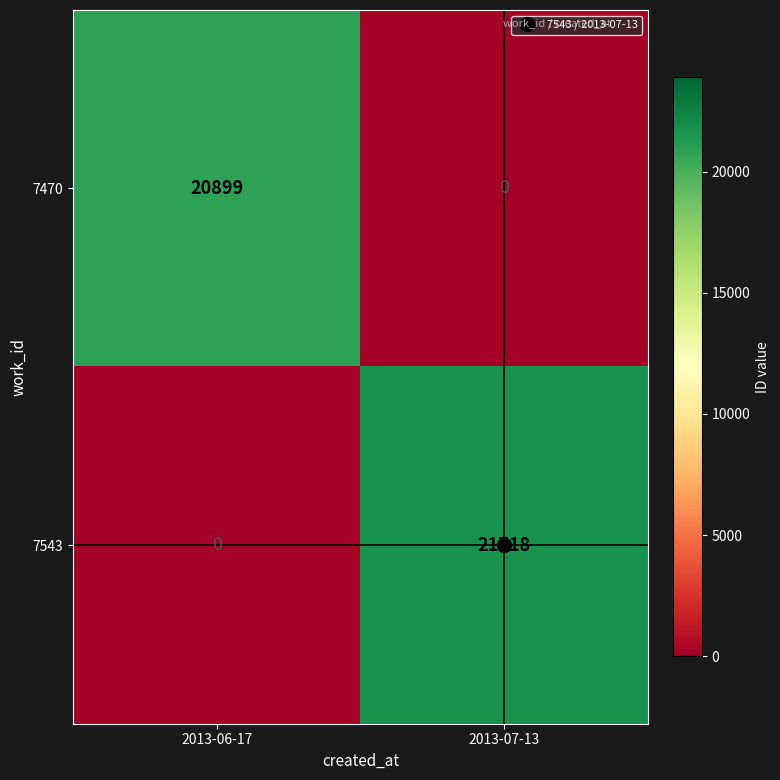

What is the sum of all 7470 values?

20899